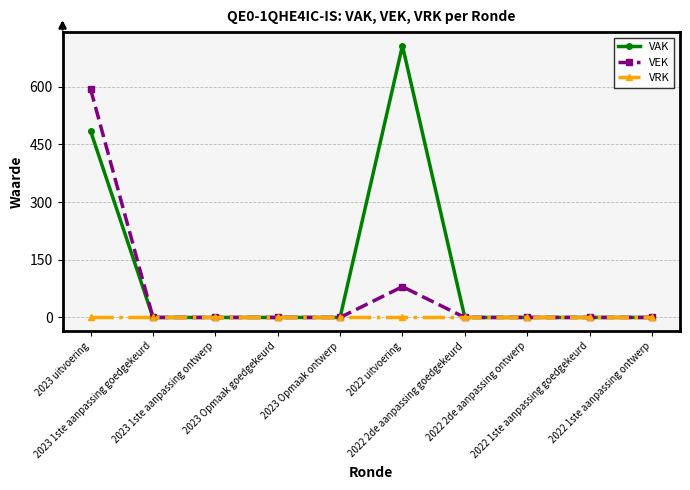

What is the value of the VAK point at the 1st from the left?

485